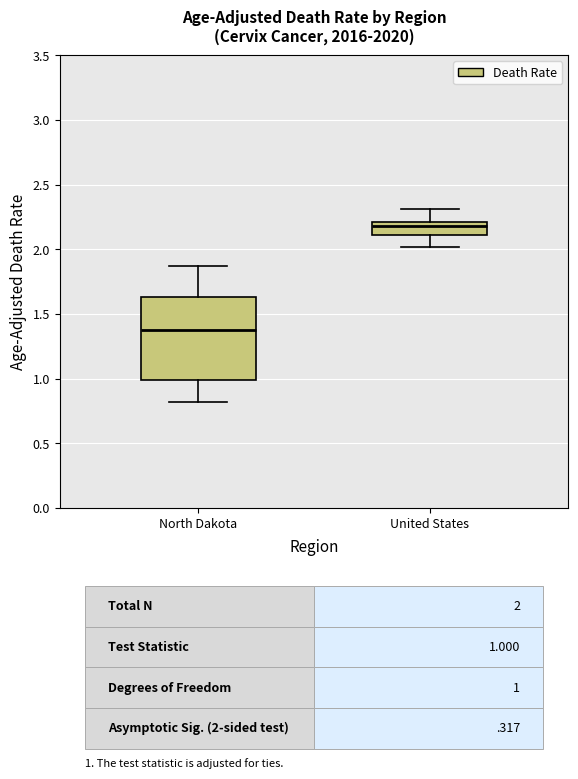

Where does the lower whisker of the box for United States end on the y-axis? The values are not printed on the chart, so give them approximately, as read against the axis.

2.00